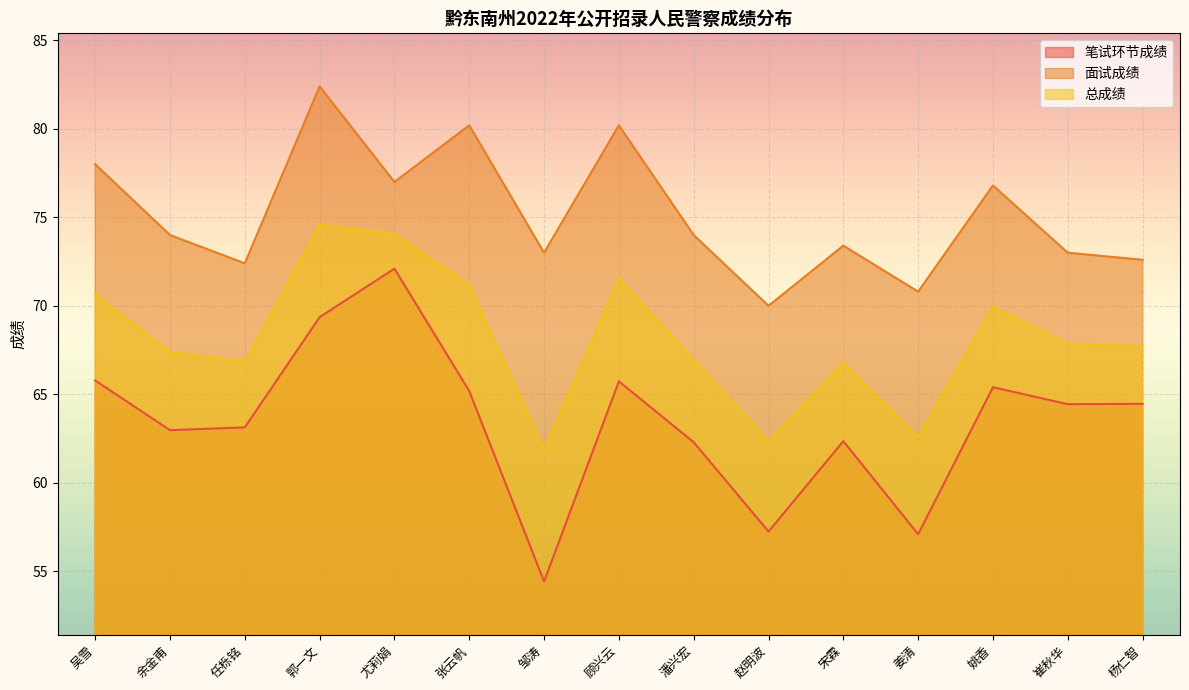

Which series changed the most between 张云帆 and 赵明波?

面试成绩